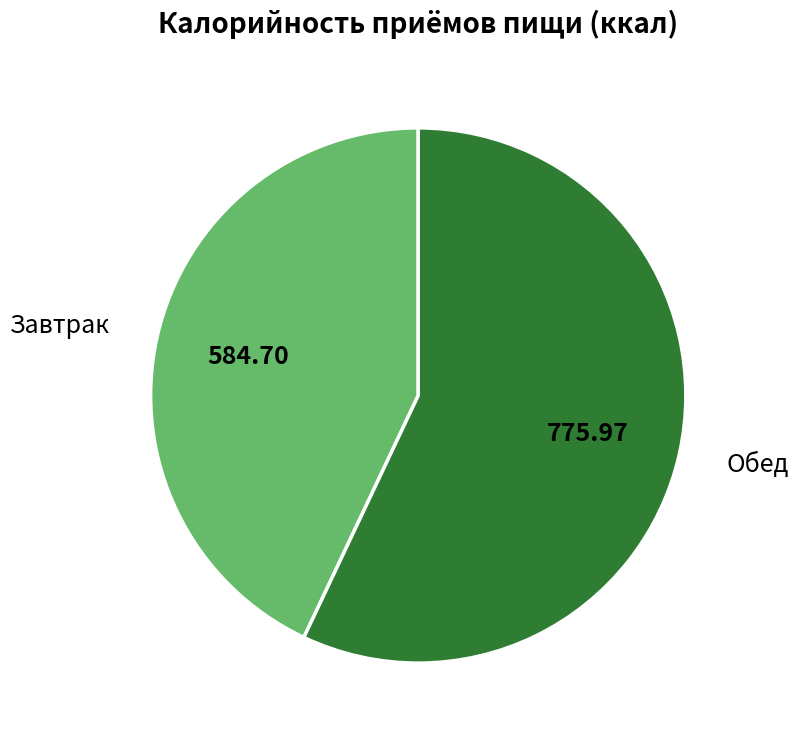

How many segments does this pie chart have?

2